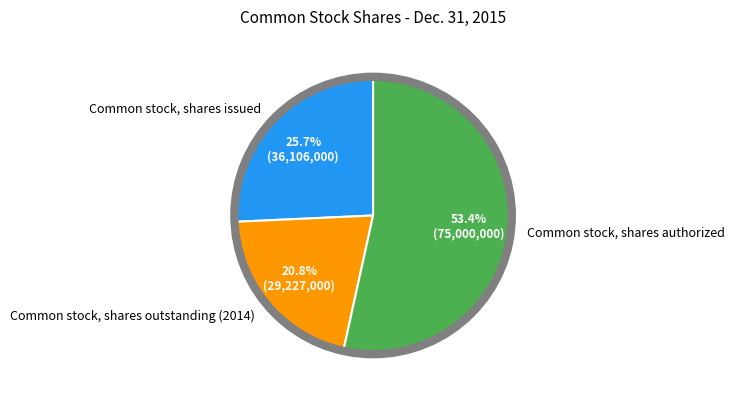

Which has a higher value, Common stock, shares issued or Common stock, shares authorized?

Common stock, shares authorized